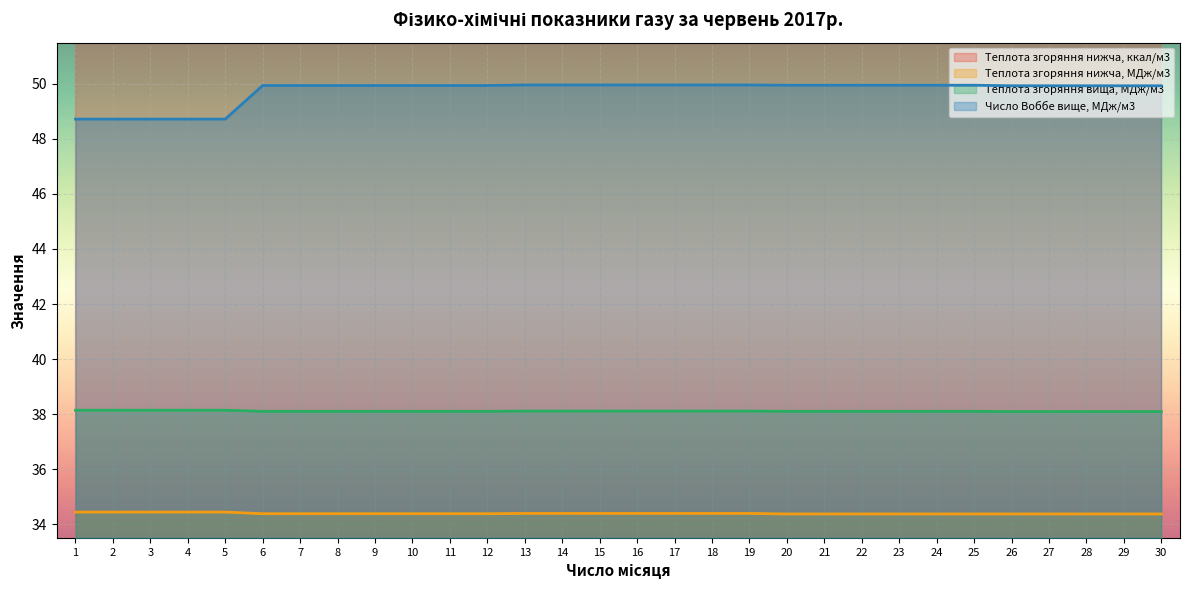

What is the highest value of the Число Воббе вище, МДж/м3 series?

50.0